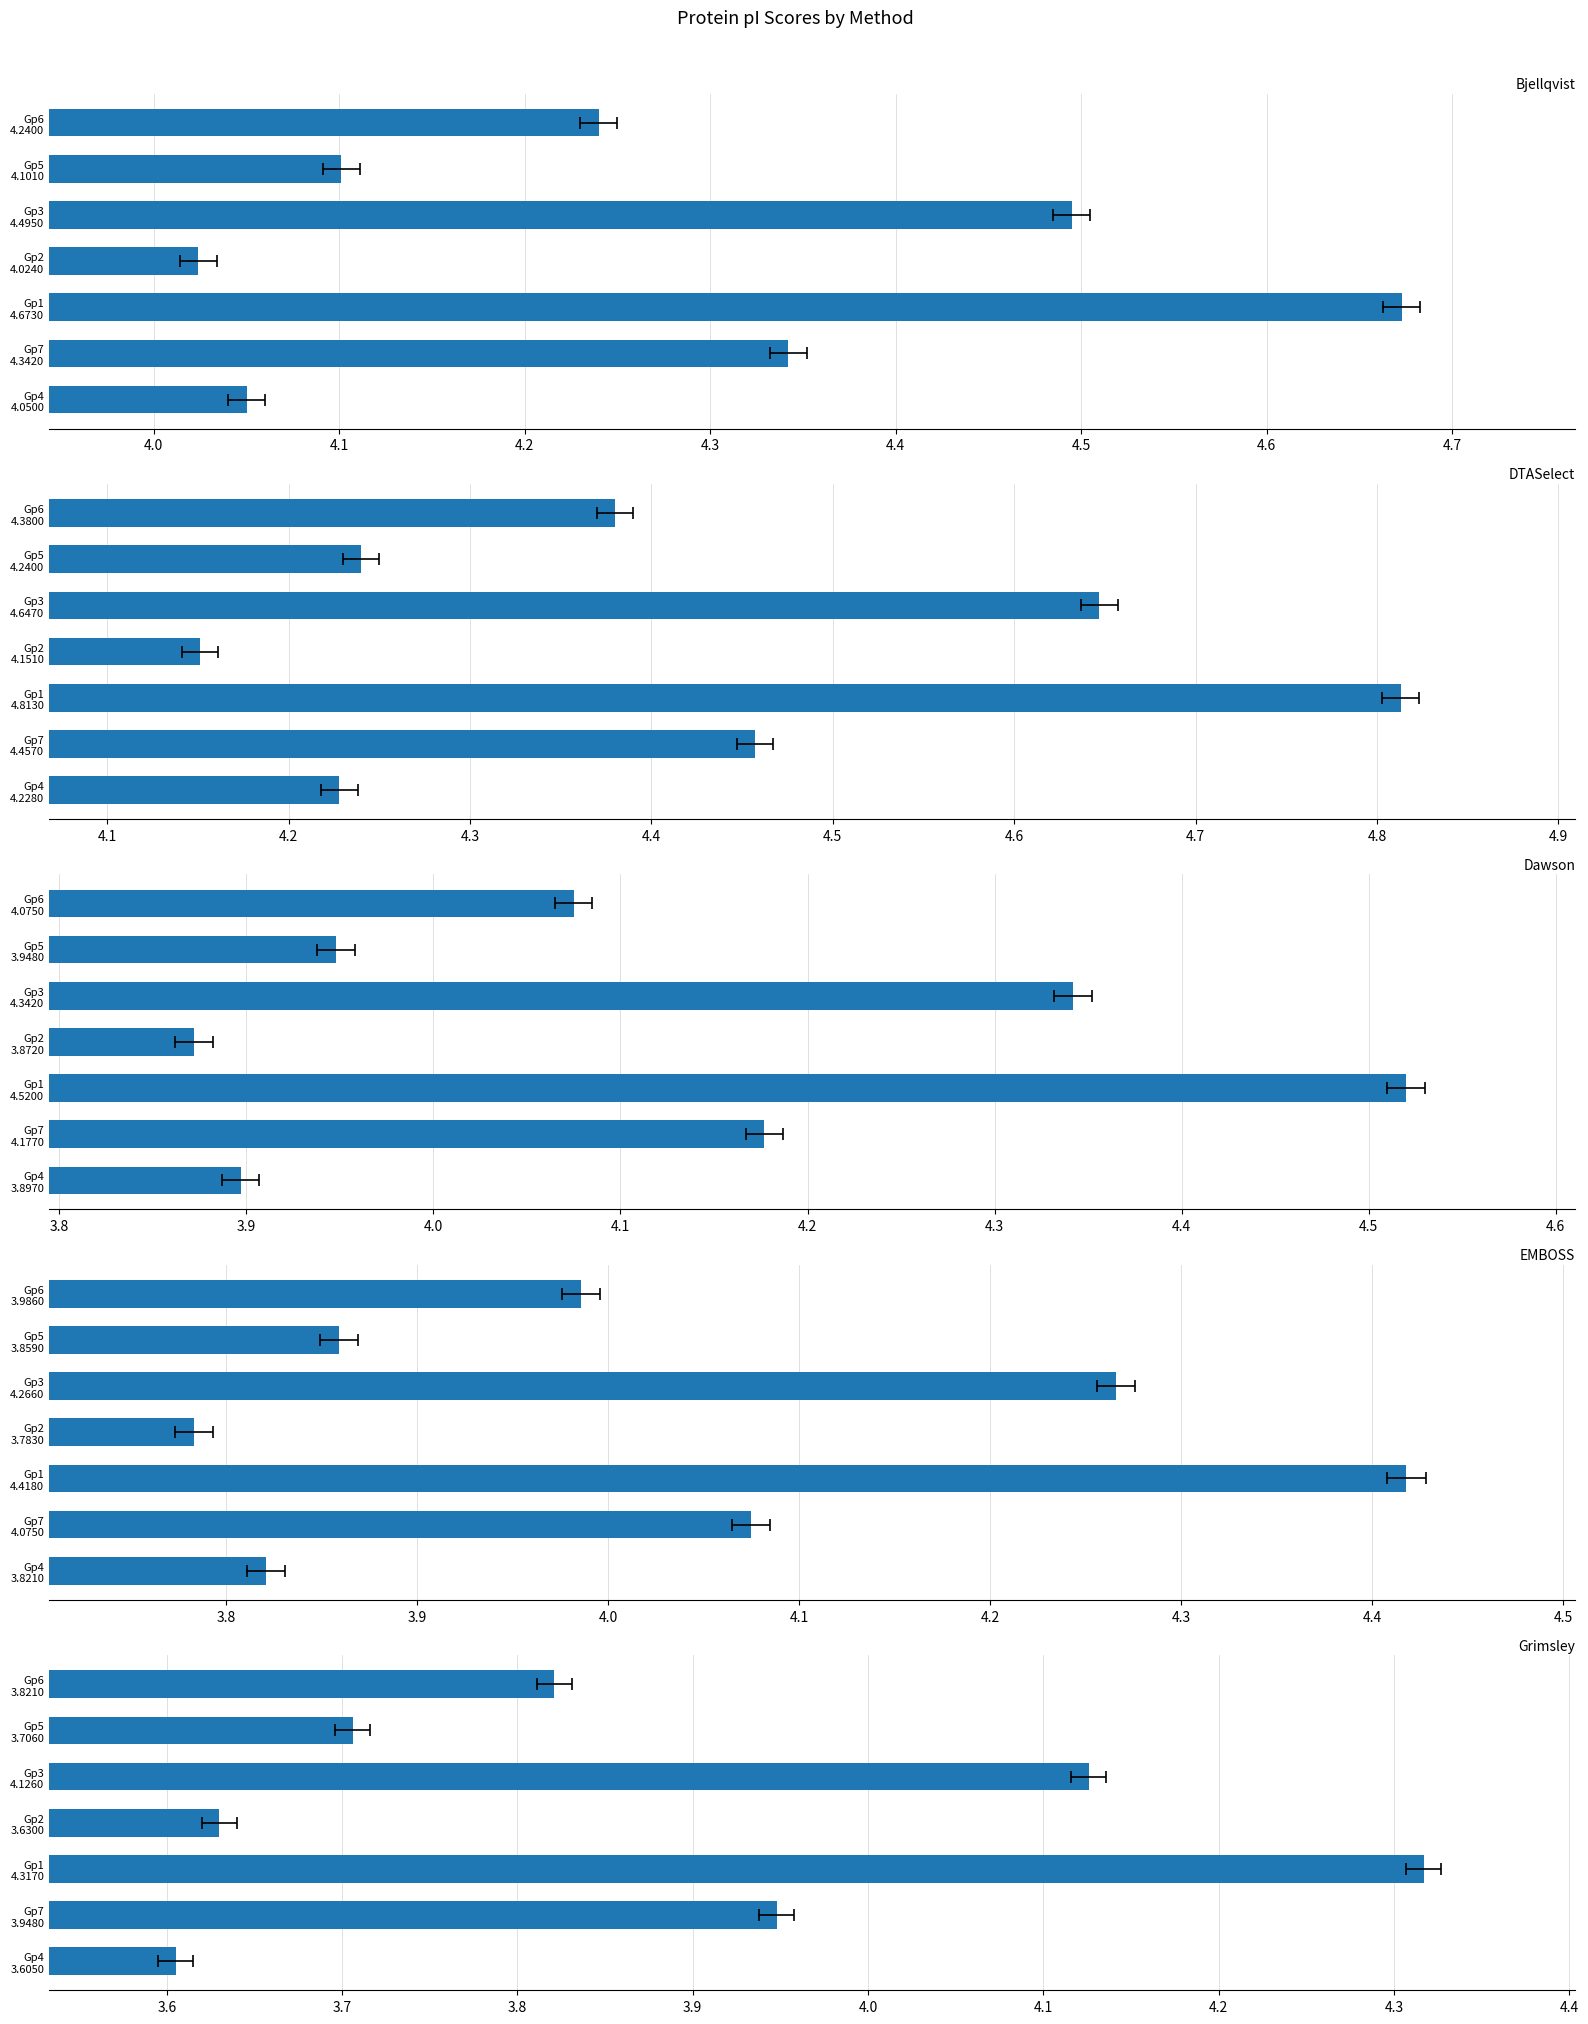

Is it true that Dawson equals 3.9 at Gp5 3.9480?

True